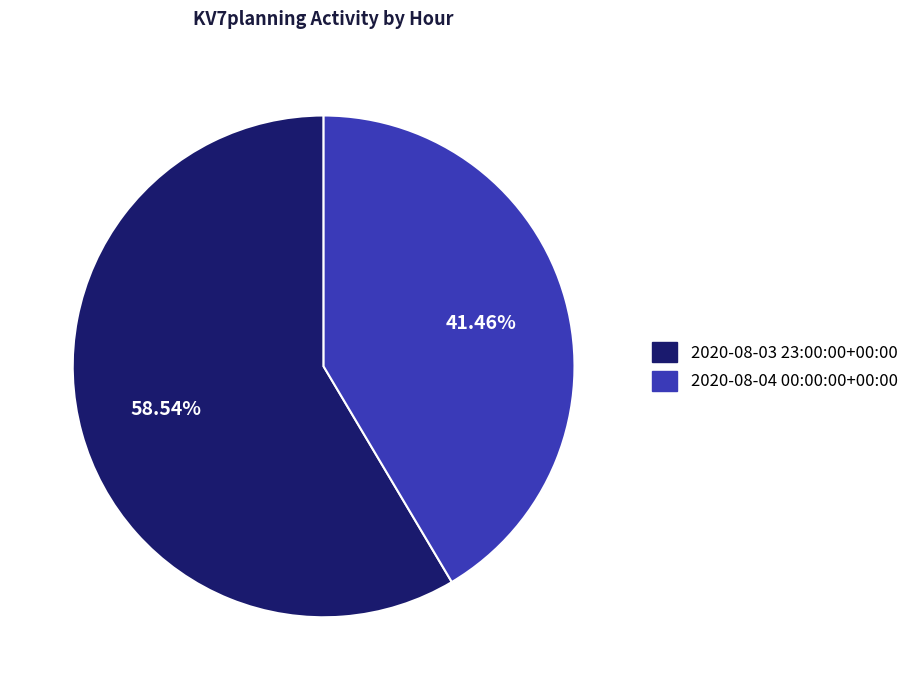

How much of the chart is everything except 2020-08-03 23:00:00+00:00?

41.5%